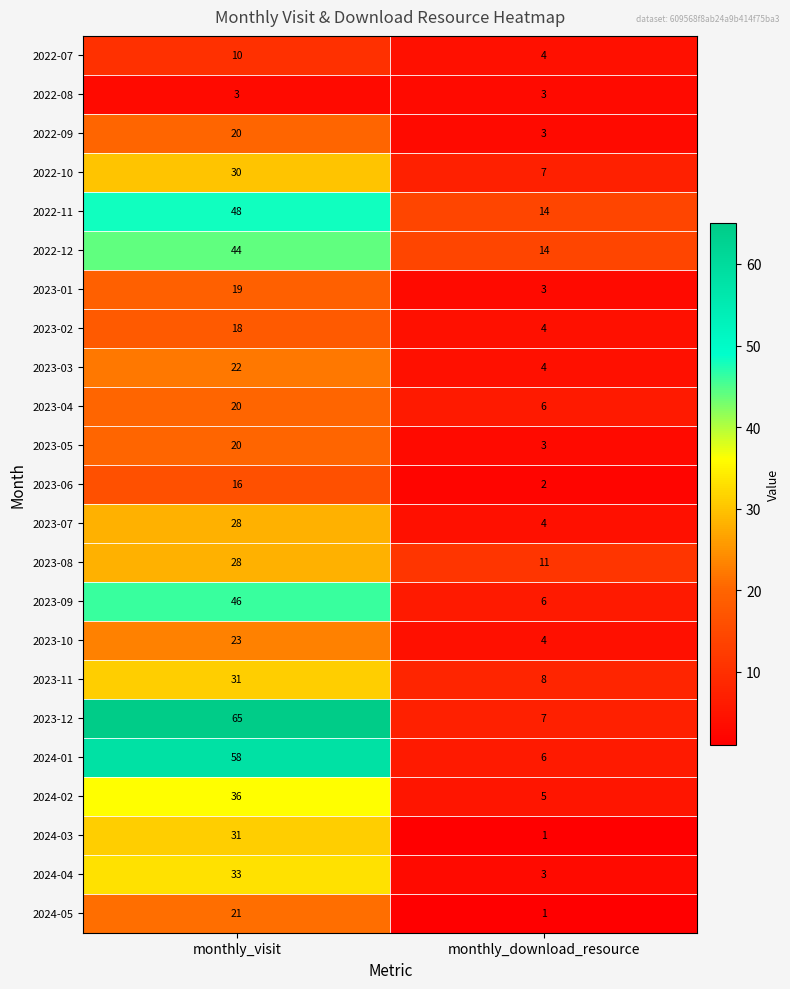

What is the spread (max minus min) of values at monthly_download_resource?

13